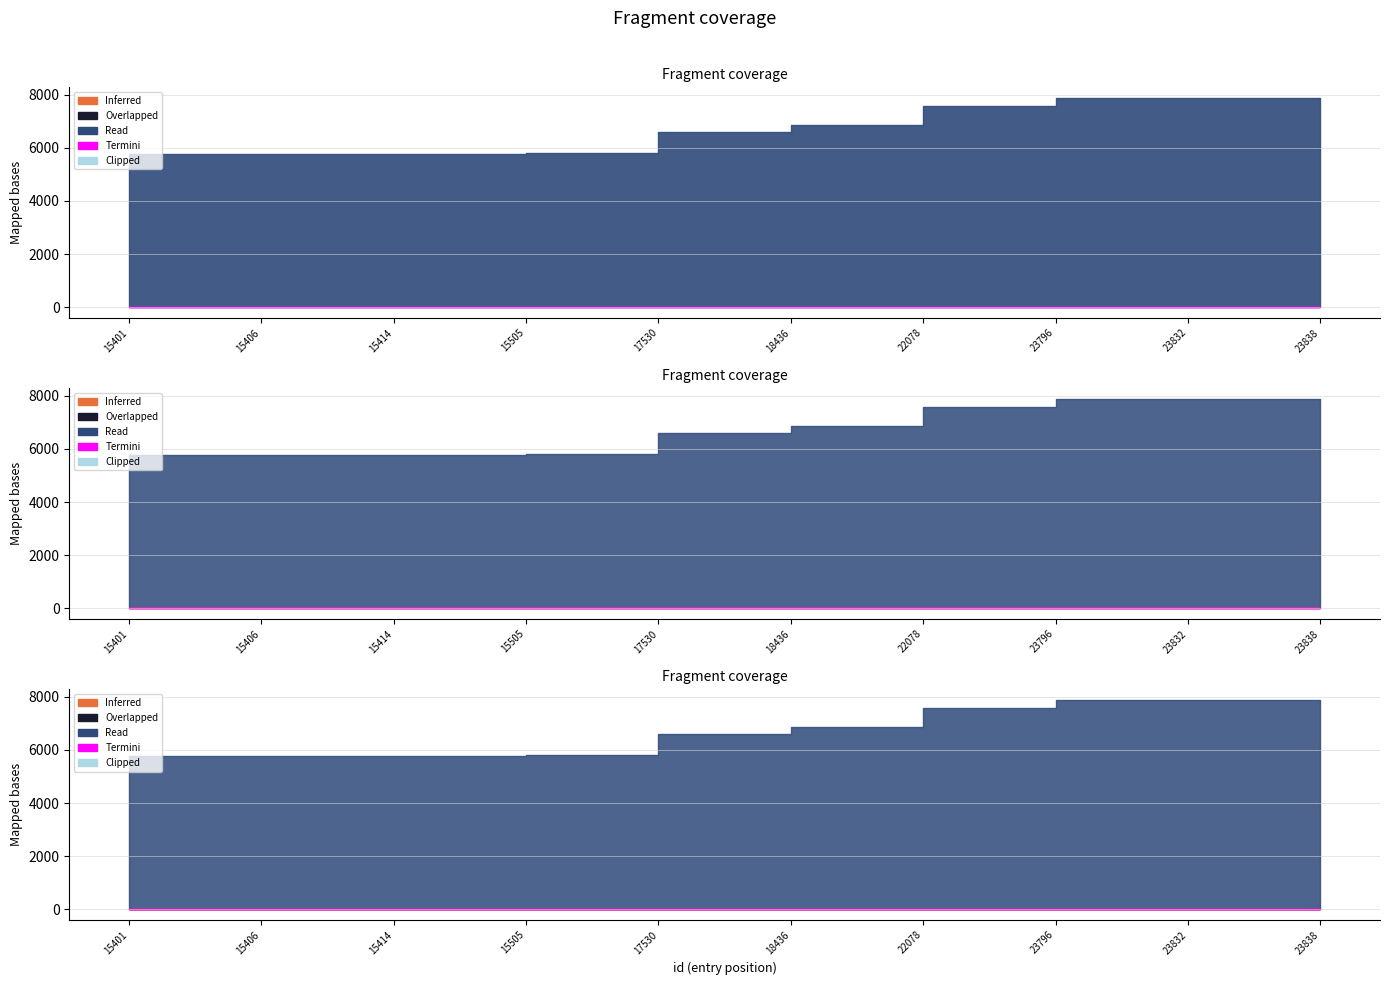

What is the smallest value displayed?

5775